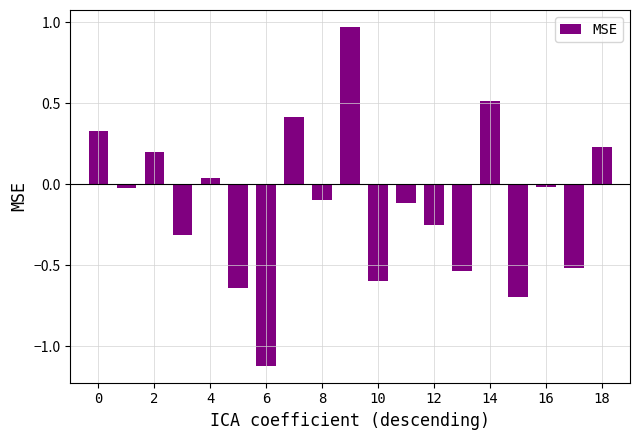

What is the difference between the second highest and second lowest values?

1.2